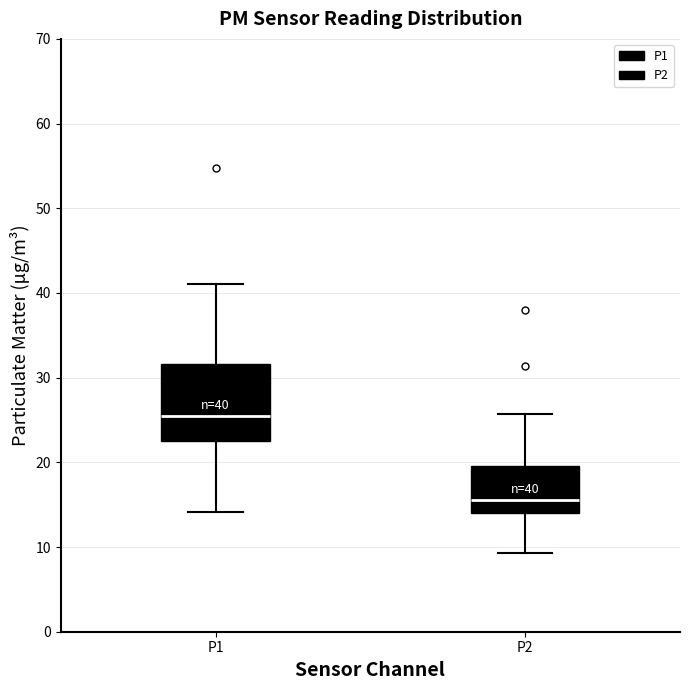

Which box has the highest median line?

P1